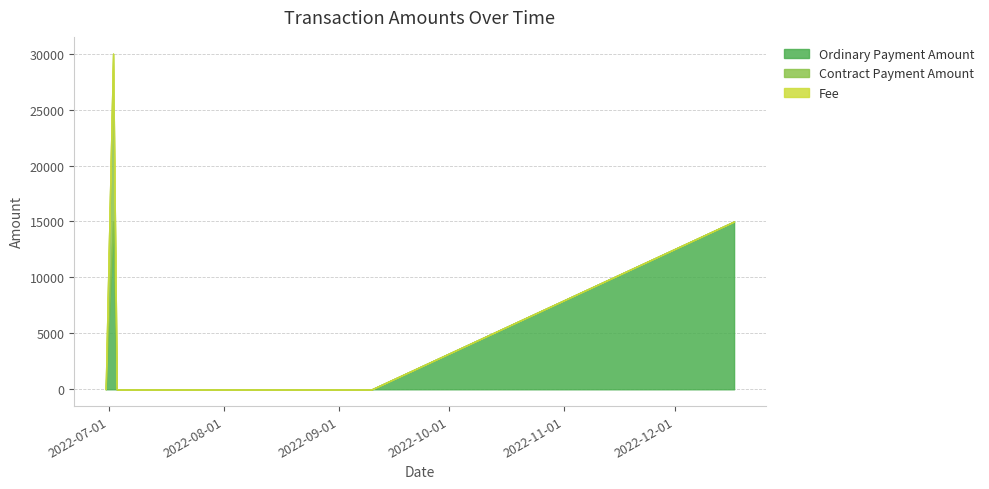

How many values in Contract Payment Amount are above zero?

2